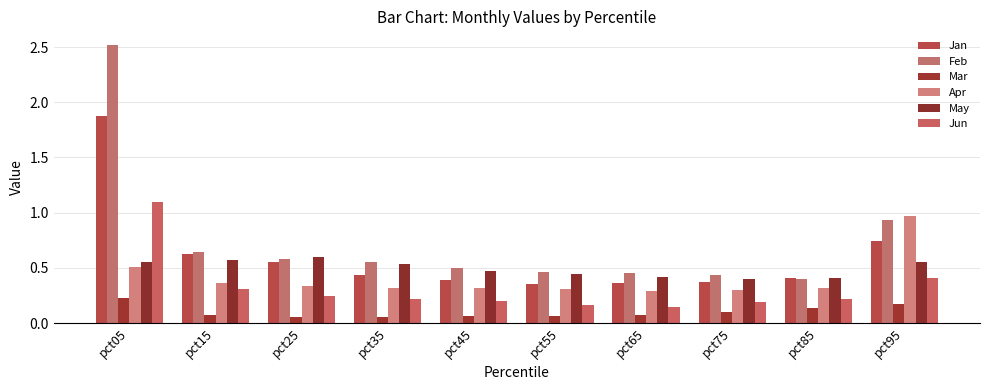

What is the sum of the Mar values at pct05 and pct75?

0.3